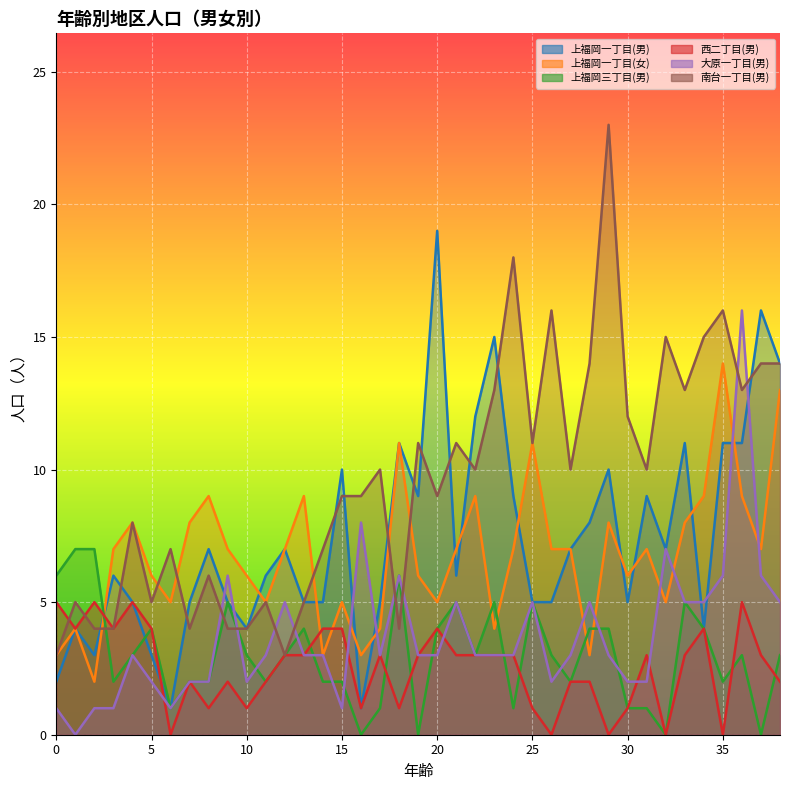

In 大原一丁目(男), how many points are lower than both neighbors (excluding endpoints)?

6